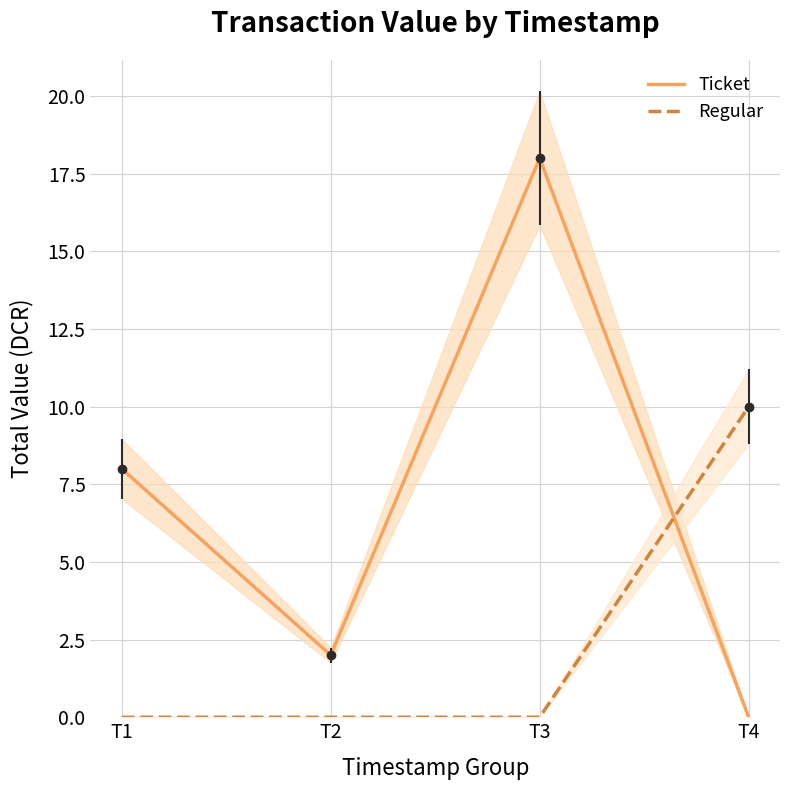

Where does the Ticket series first go above 8?

T1